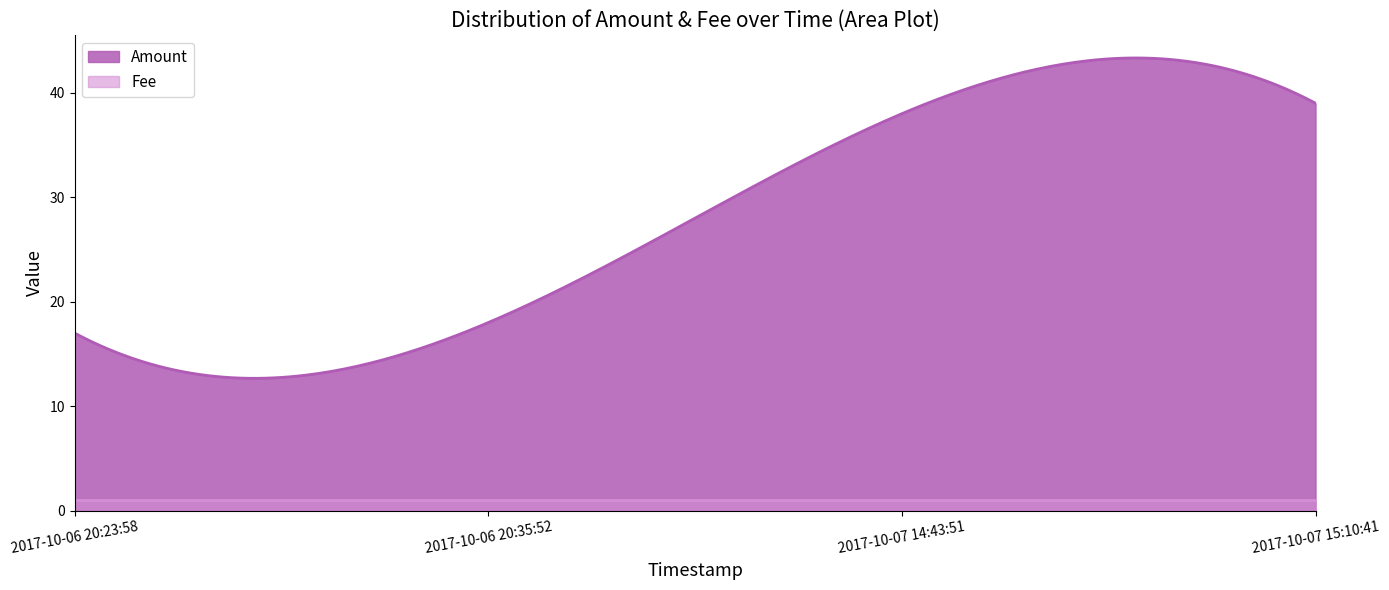

Where is Fee nearest to the value 1?

2017-10-06 20:23:58